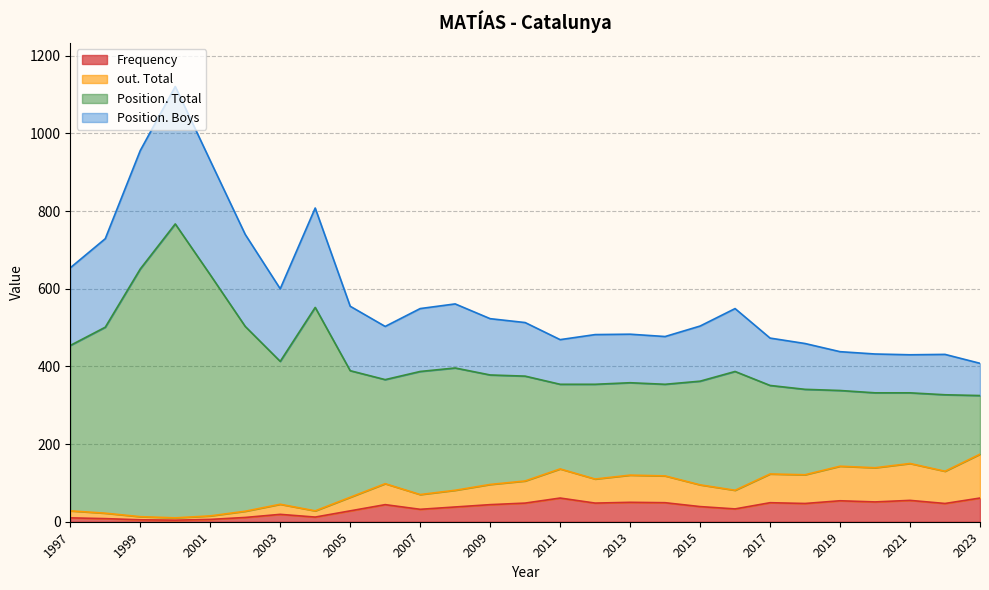

What is the greatest value displayed?

757